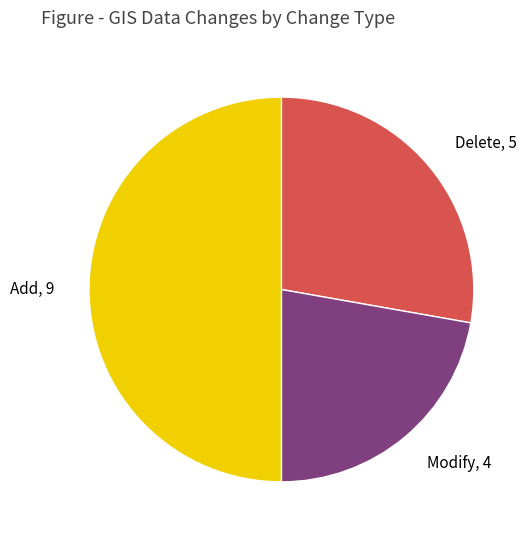

What is the largest slice in the pie chart?

Add